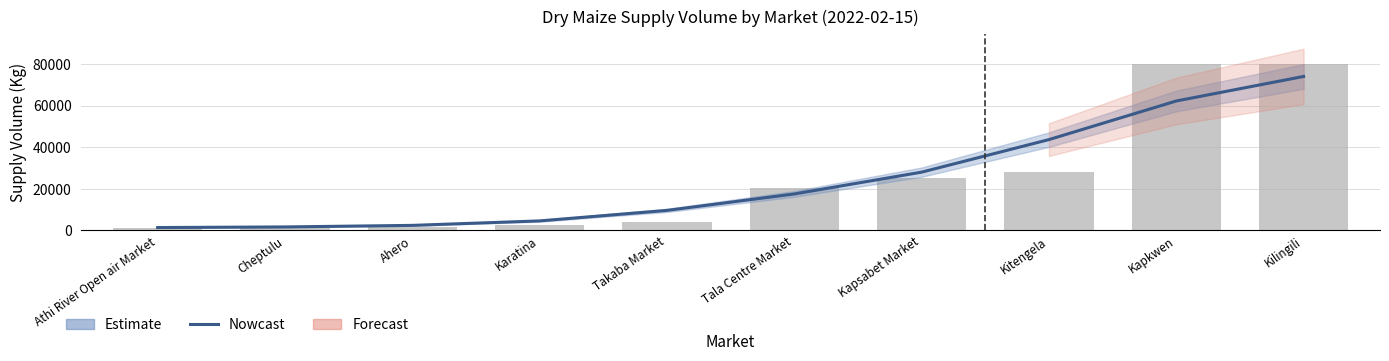

The value at Tala Centre Market is 24448.4. True or false?

False